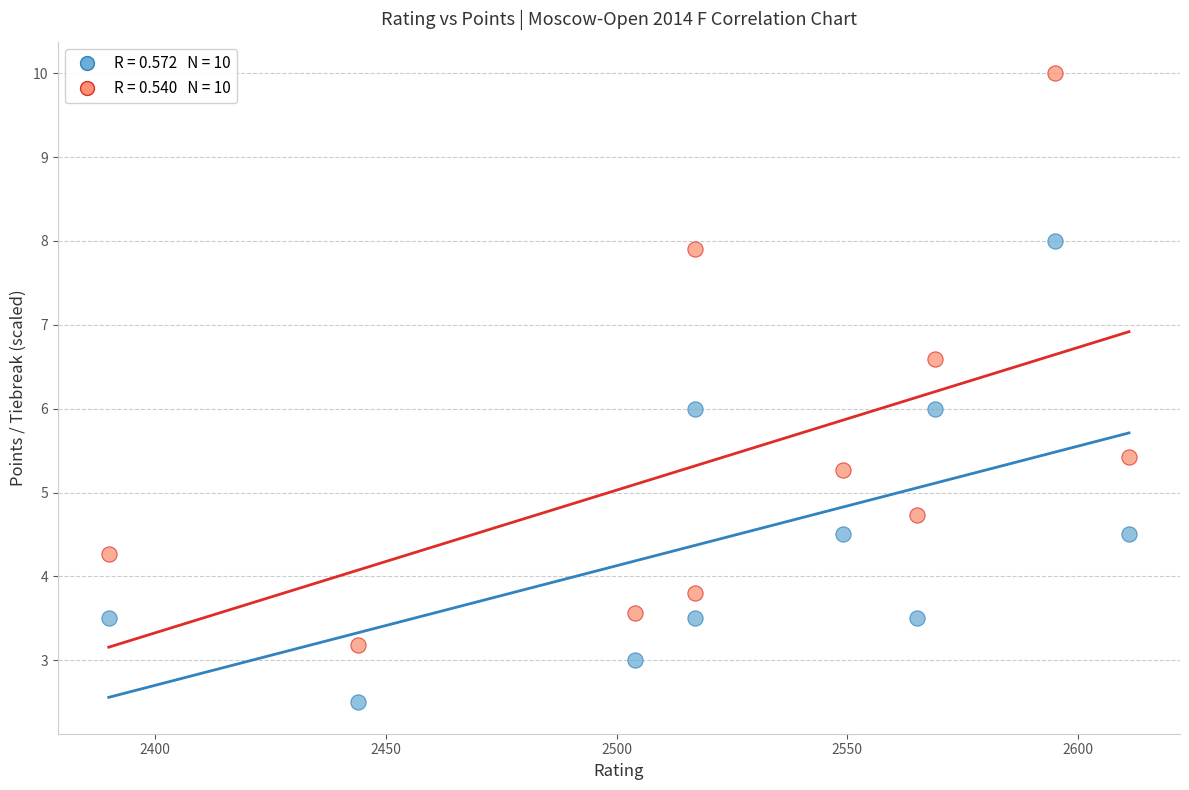

Across all data points, what is the range of Y values (max minus min)?

7.5